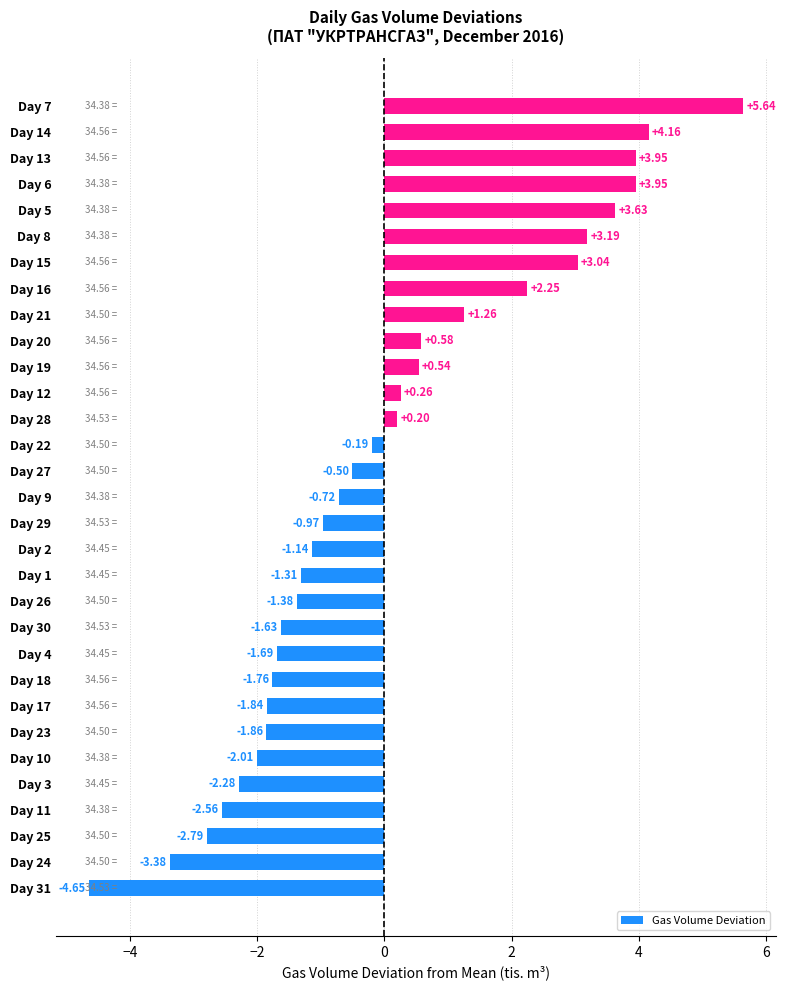

What is the change in value from Day 2 to Day 12?

+1.4